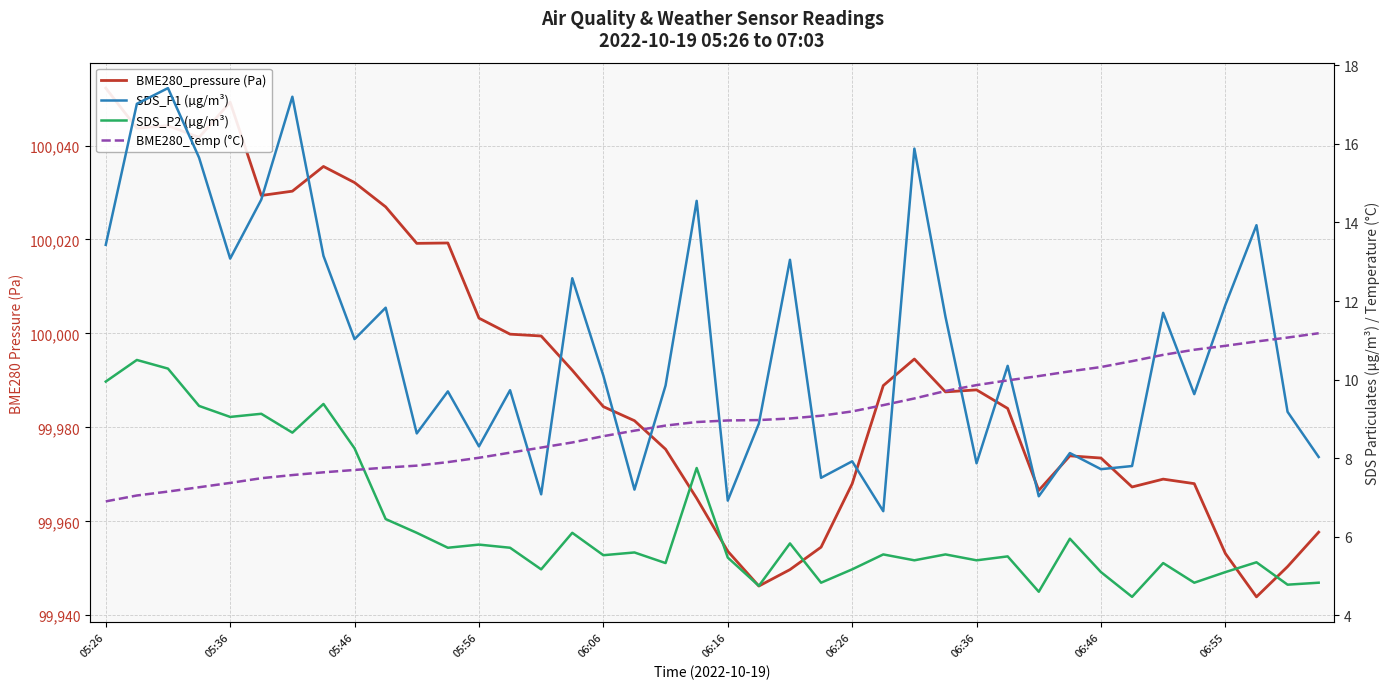

Is the value of BME280_temp (°C) at 12 greater than the value of SDS_P1 (µg/m³) at 06:16?

No